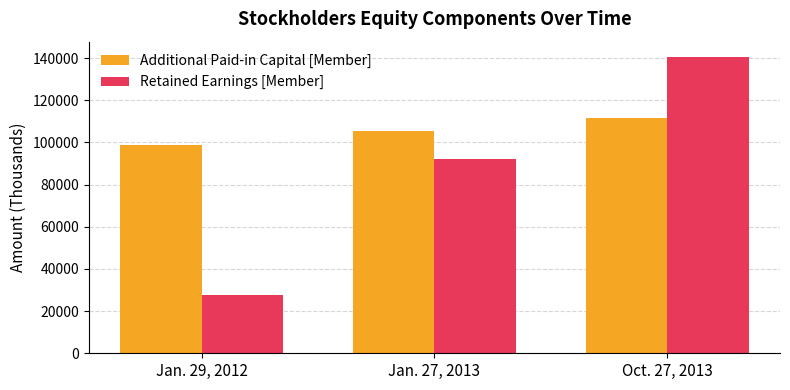

Which series has the largest range (max minus min)?

Retained Earnings [Member]